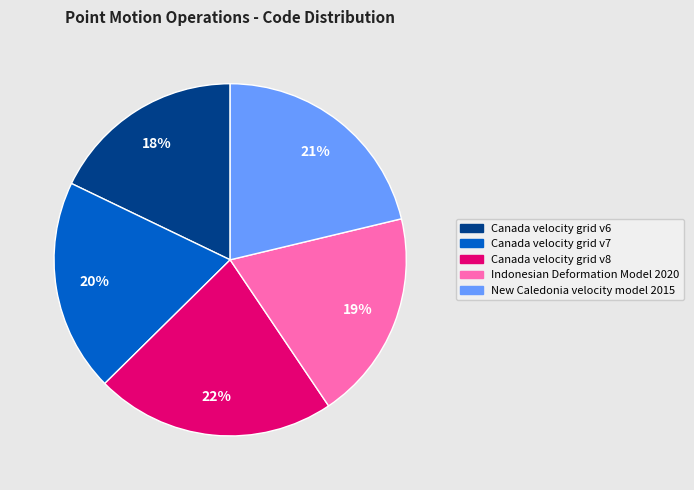

True or false: Canada velocity grid v8 accounts for 22% of the total.

True